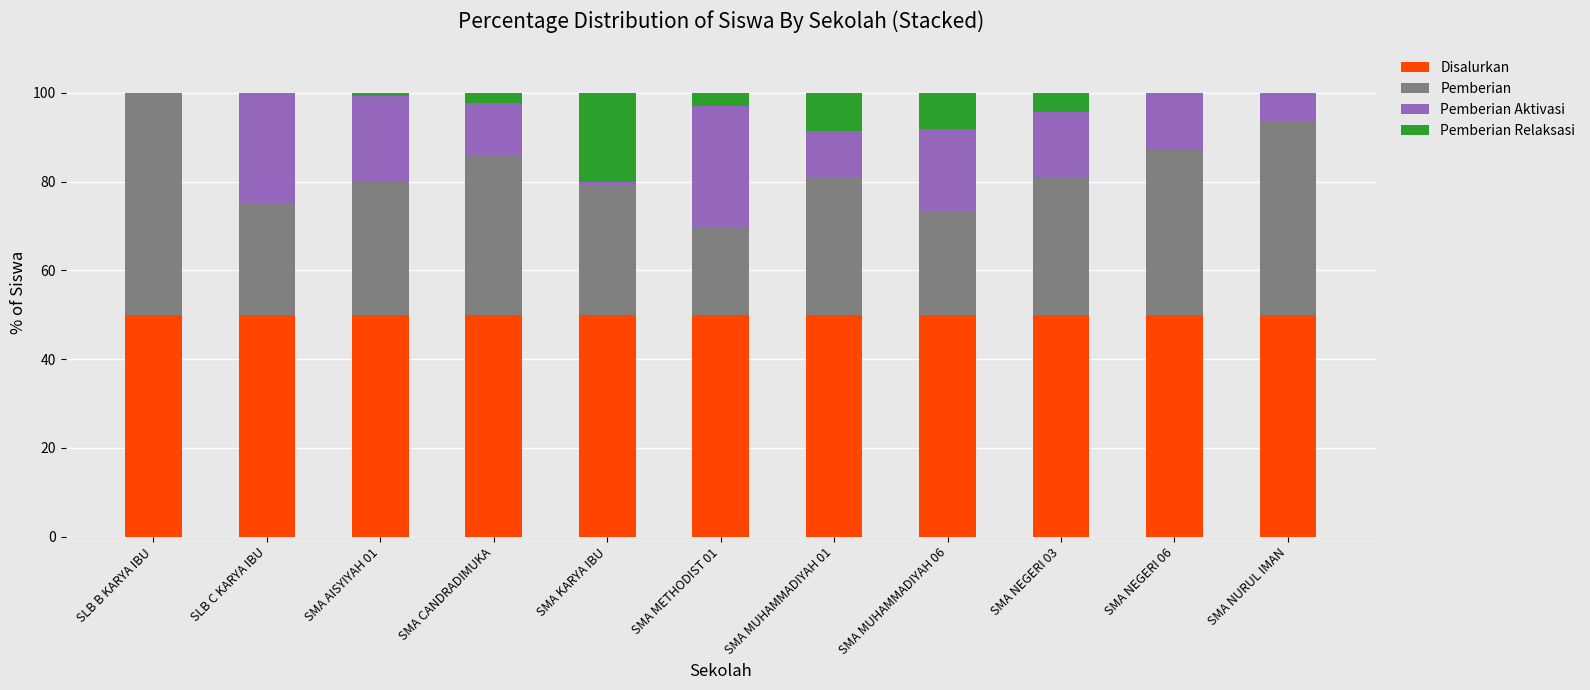

The Disalurkan series shows 68.8 at SLB B KARYA IBU. True or false?

False